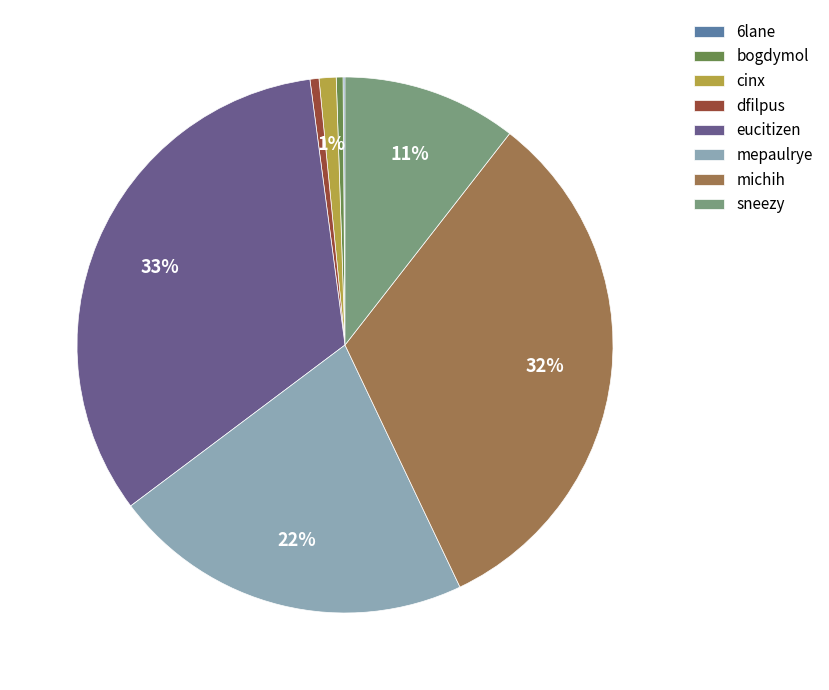

To the nearest percent, what is the difference between the largest and smallest slice percentages?

33%